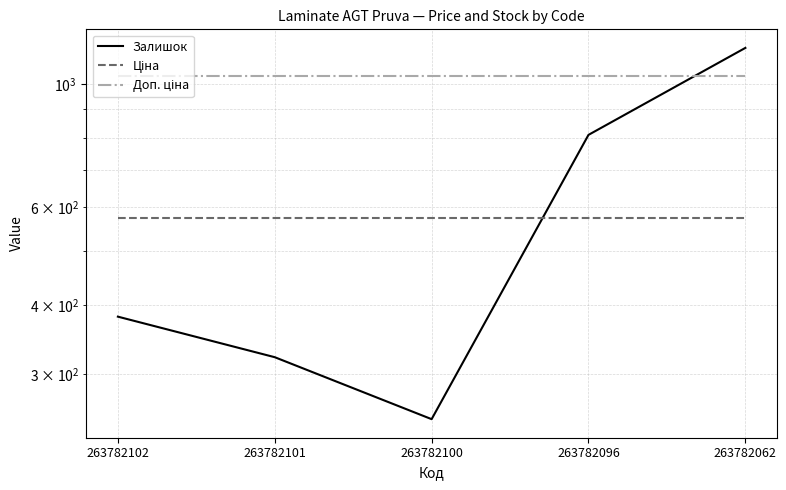

Which label corresponds to the smallest value in the chart?

263782100